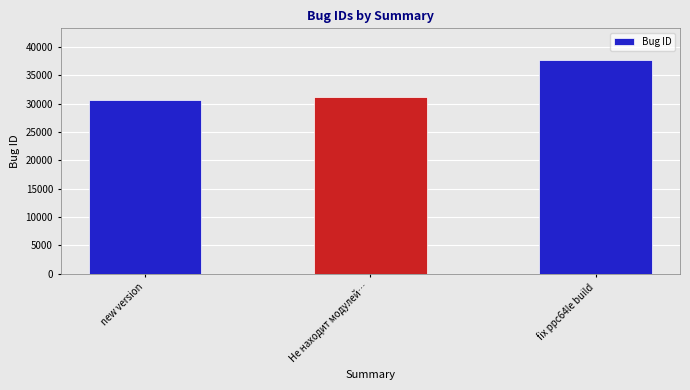

Which has a higher value, fix ppc64le build or Не находит модулей…?

fix ppc64le build